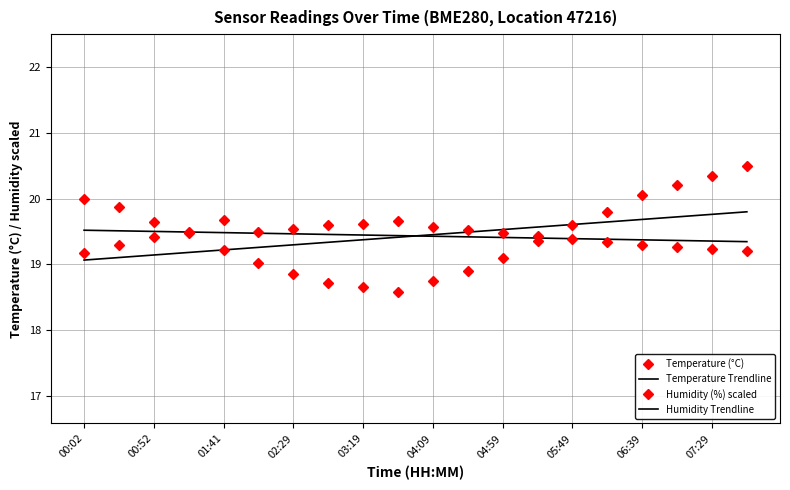

What is the sum of all Humidity (%) scaled values?

388.6